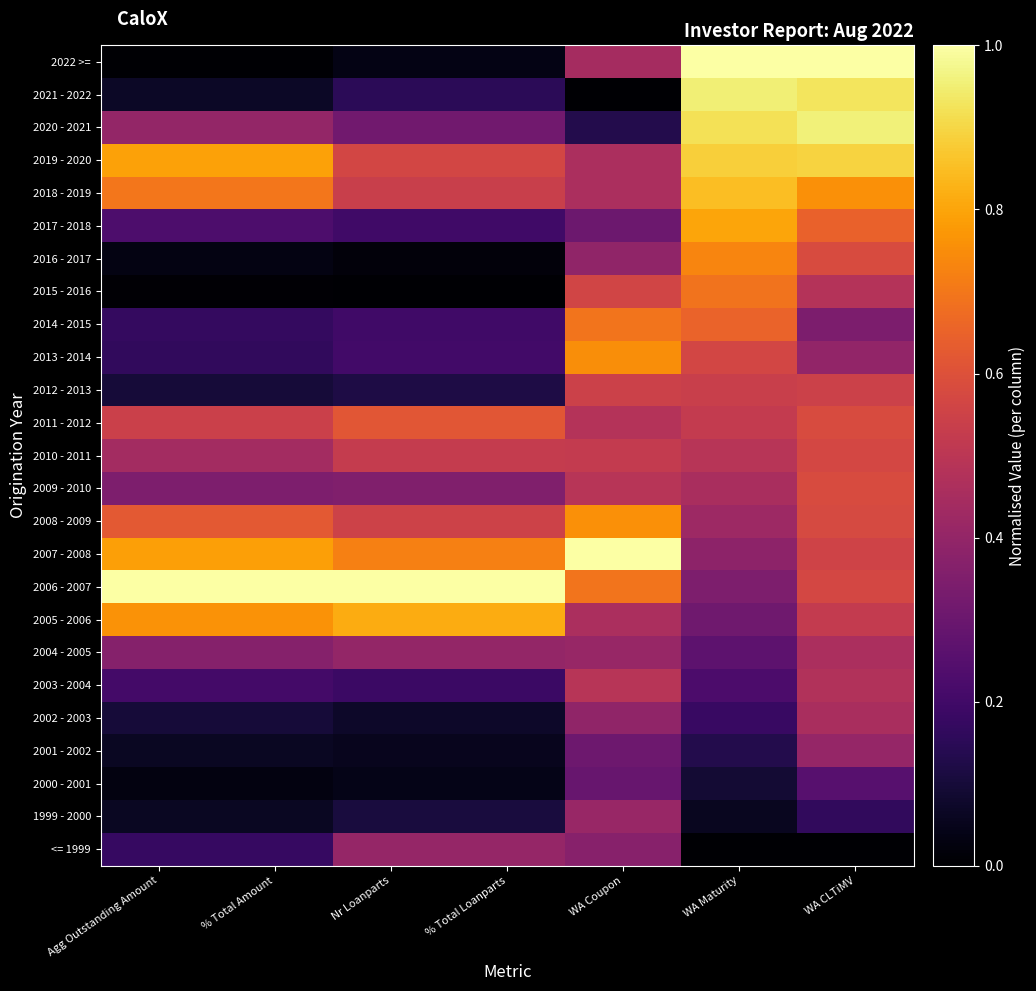

At which category is the sum across all series the highest?

WA CLTiMV